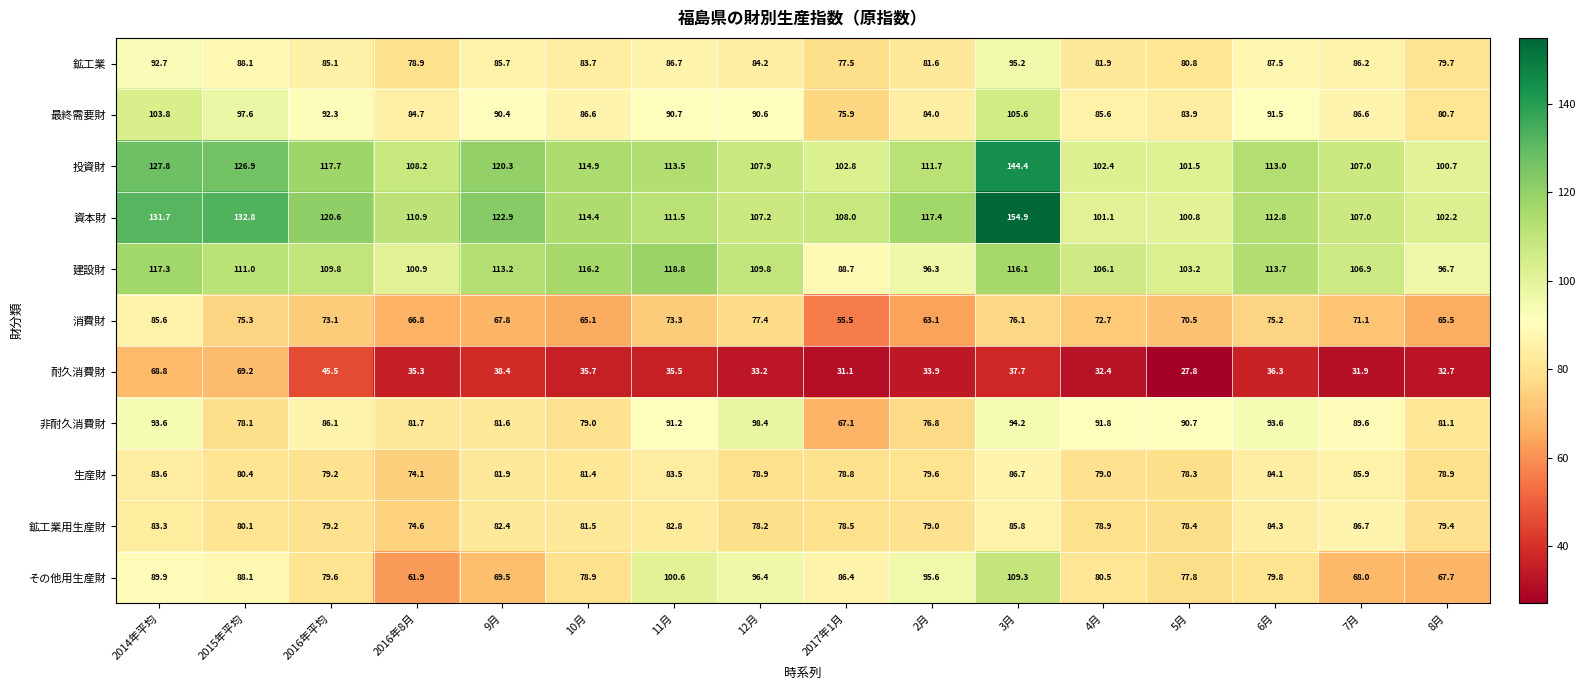

What is the highest value of the 鉱工業用生産財 series?

86.7